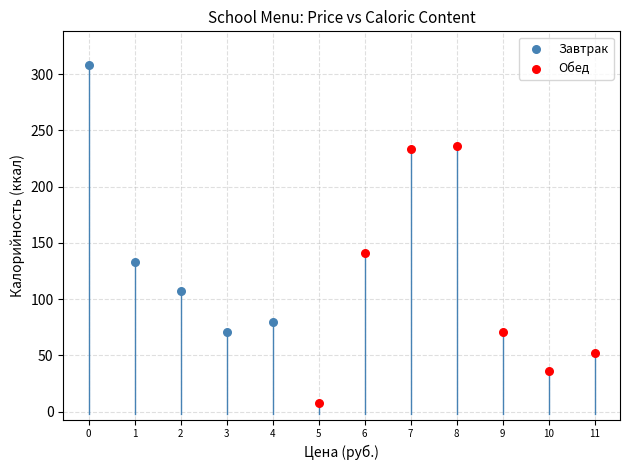

Which series reaches the minimum Y coordinate?

Обед